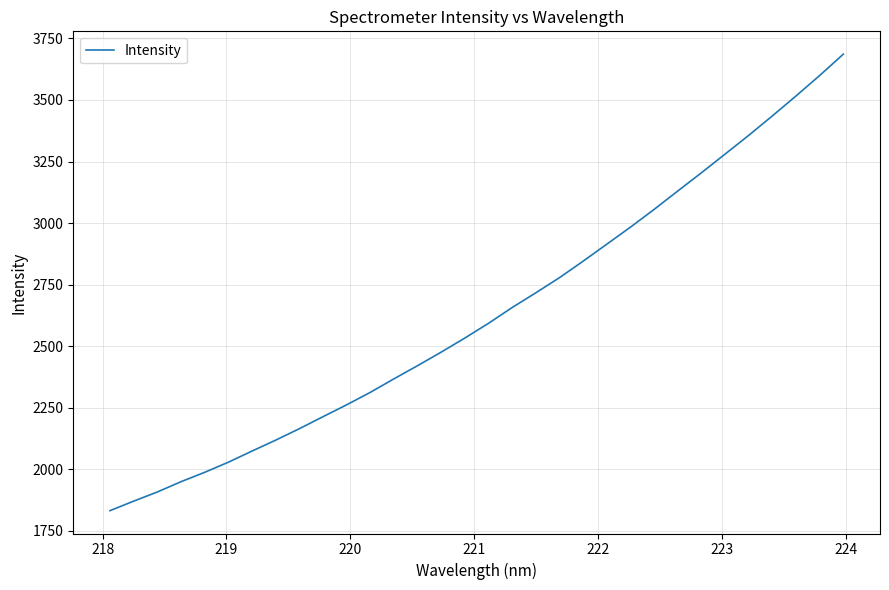

What is the maximum value shown in the chart?

3686.1